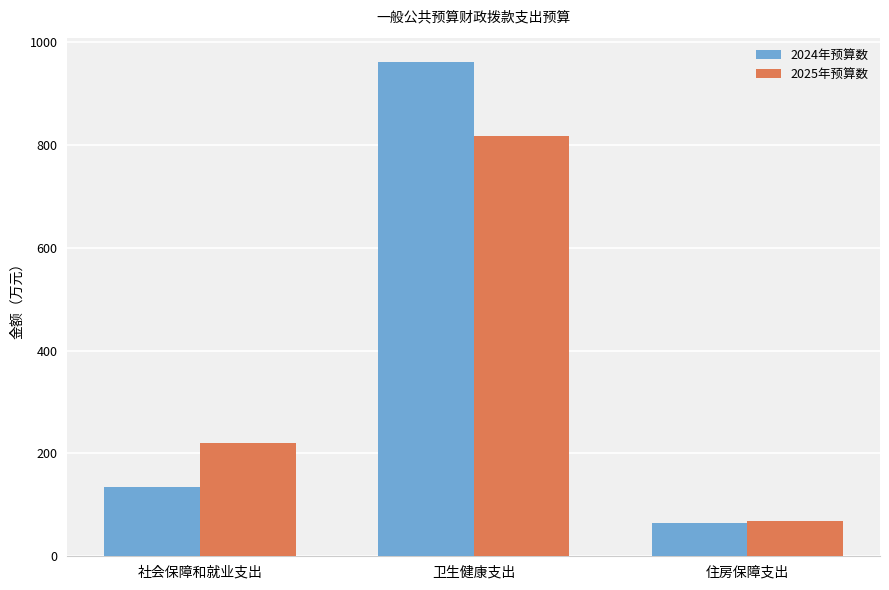

The 2024年预算数 series shows 25.6 at 住房保障支出. True or false?

False